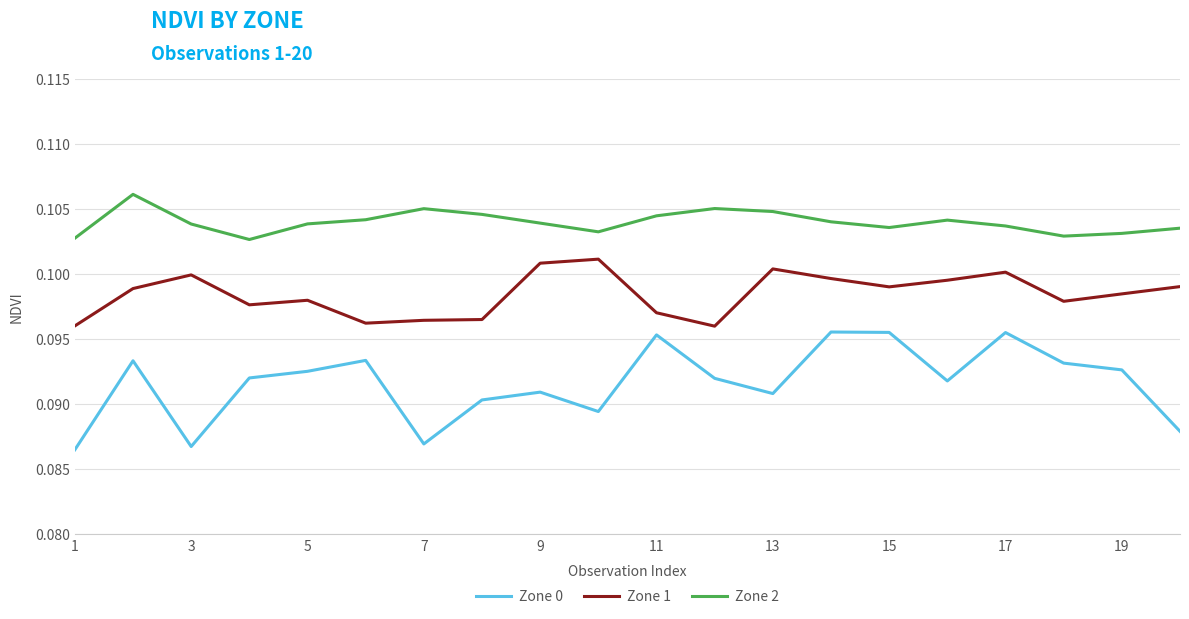

True or false: Zone 1 and Zone 2 intersect in this chart.

False